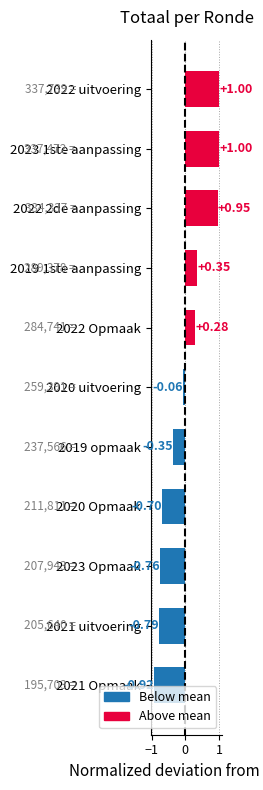

What is the difference between the maximum and minimum values?

1.9